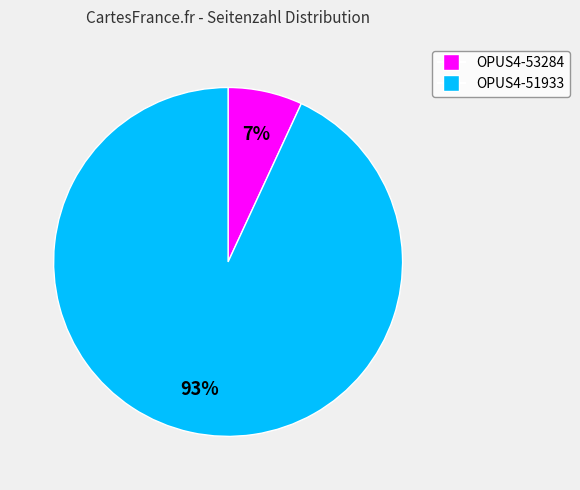

Which category has the biggest portion of the pie?

OPUS4-51933